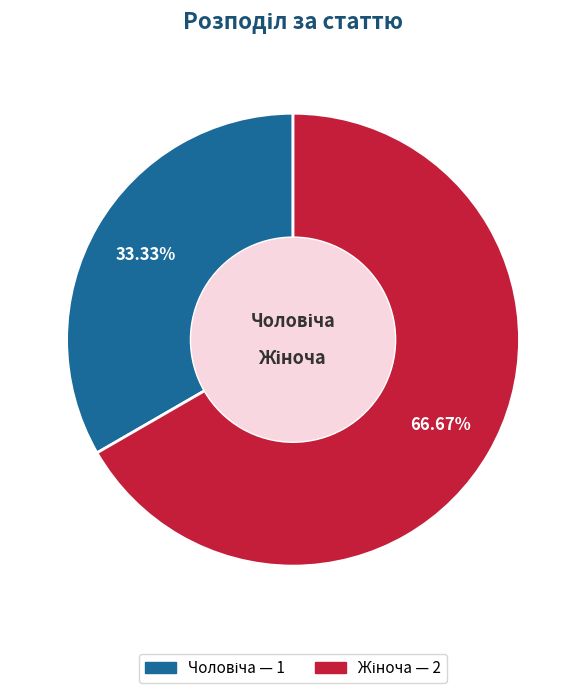

Does any single category account for the majority?

Yes